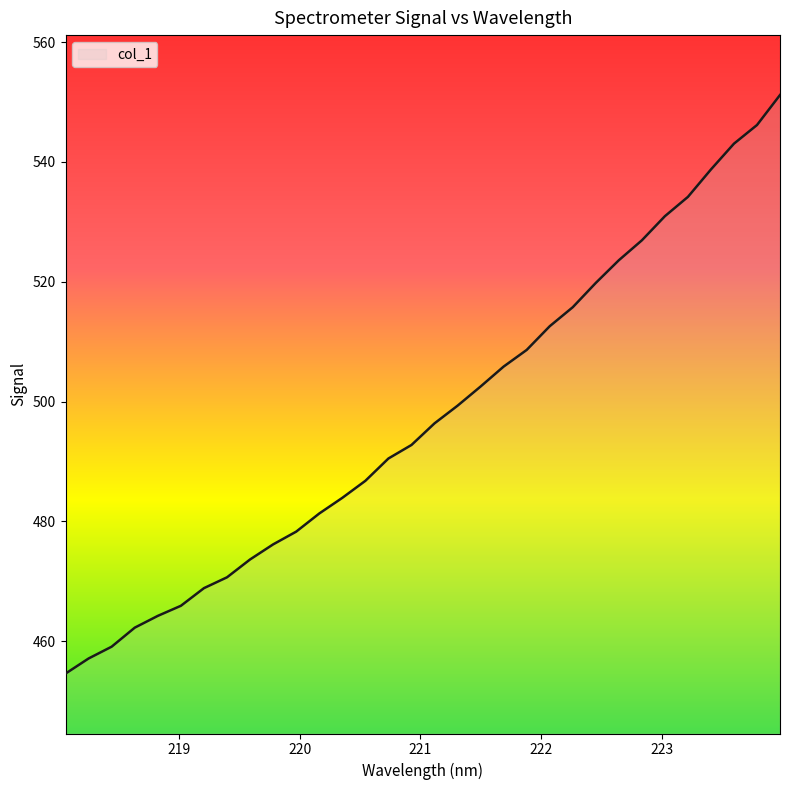

How many values exceed 496?

16